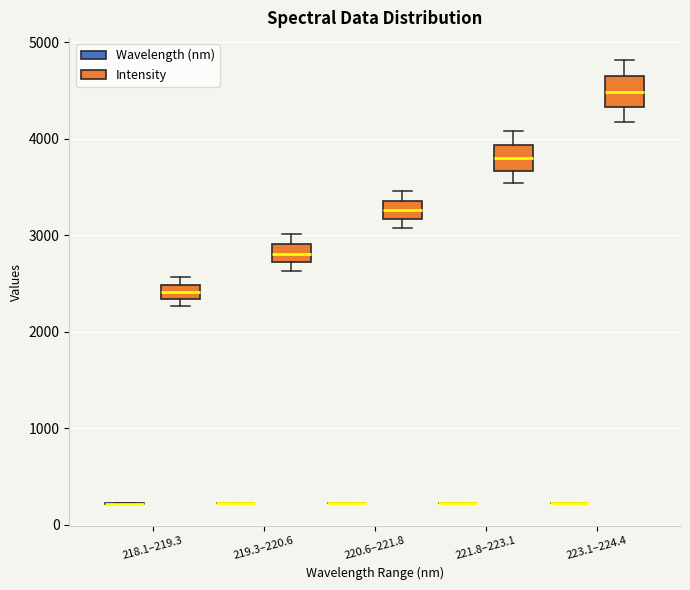

Reading left to right, read every box against the y-axis: the position of its median line, the range the box covers, and the ends of its whiskers. The values are not printed on the chart, so give them approximately, as read against the axis.

218.1–219.3 (Wavelength (nm)): box collapsed to a line at 200, whiskers 200 to 200
218.1–219.3 (Intensity): median 2400, box 2300 to 2500, whiskers 2300 (just below the box's lower edge) to 2600
219.3–220.6 (Wavelength (nm)): box collapsed to a line at 200, whiskers 200 to 200
219.3–220.6 (Intensity): median 2800, box 2700 to 2900, whiskers 2600 to 3000
220.6–221.8 (Wavelength (nm)): box collapsed to a line at 200, whiskers 200 to 200
220.6–221.8 (Intensity): median 3300, box 3200 to 3400, whiskers 3100 to 3500
221.8–223.1 (Wavelength (nm)): box collapsed to a line at 200, whiskers 200 to 200
221.8–223.1 (Intensity): median 3800, box 3700 to 3900, whiskers 3500 to 4100
223.1–224.4 (Wavelength (nm)): box collapsed to a line at 200, whiskers 200 to 200
223.1–224.4 (Intensity): median 4500, box 4300 to 4600, whiskers 4200 to 4800